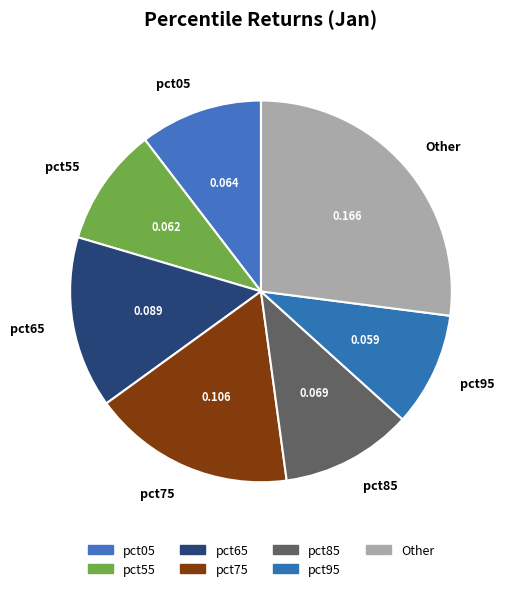

Combined, do pct05 and pct75 account for over 50%?

No